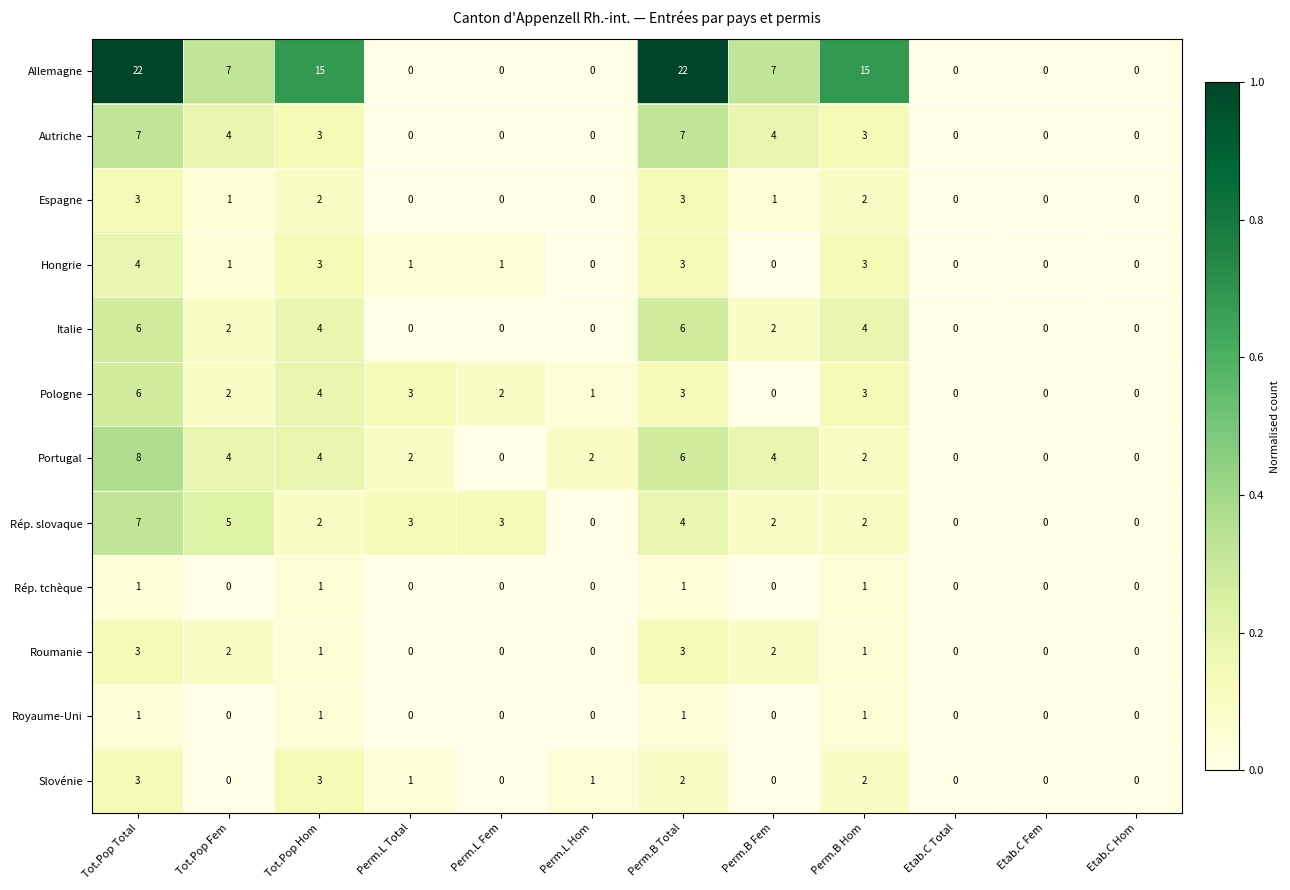

At which label does Portugal reach its peak?

Tot.Pop Total